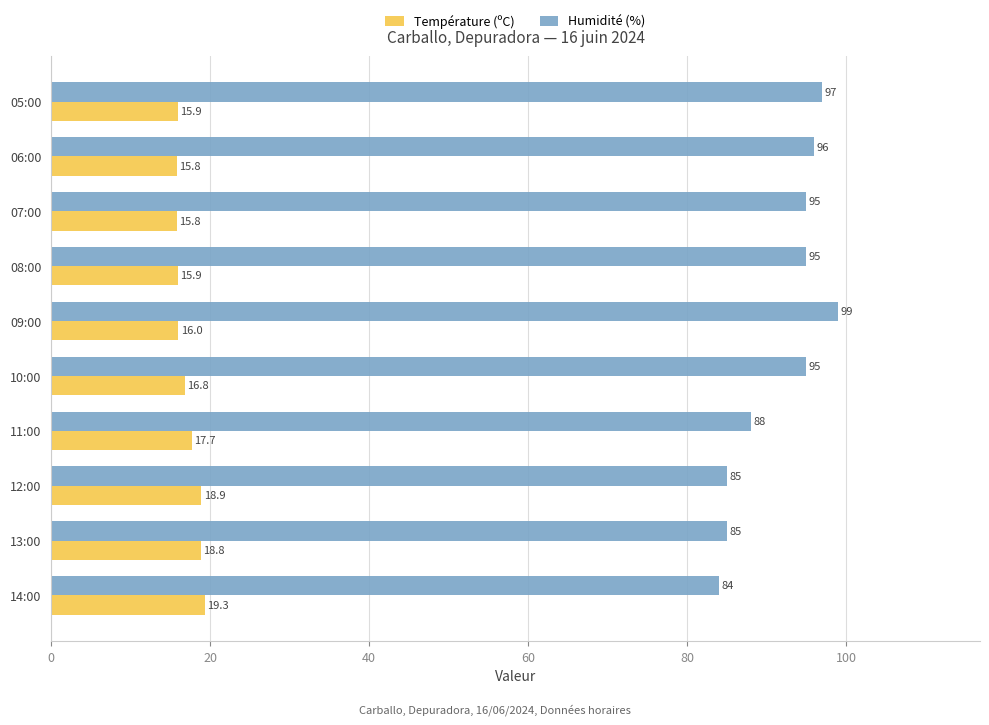

Count the number of data series in this chart.

2